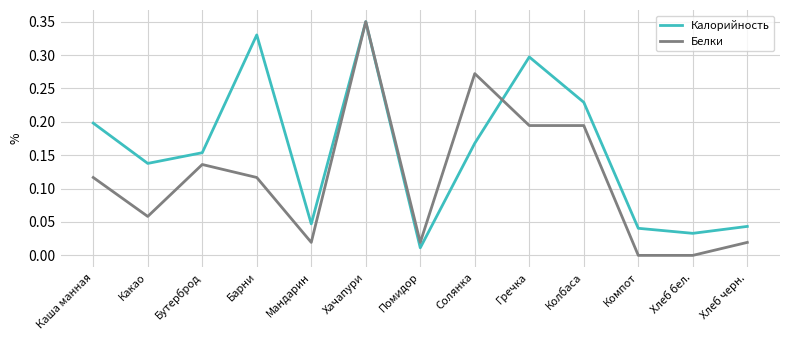

Rank the series by their average value, from lowest to highest.

Белки, Калорийность